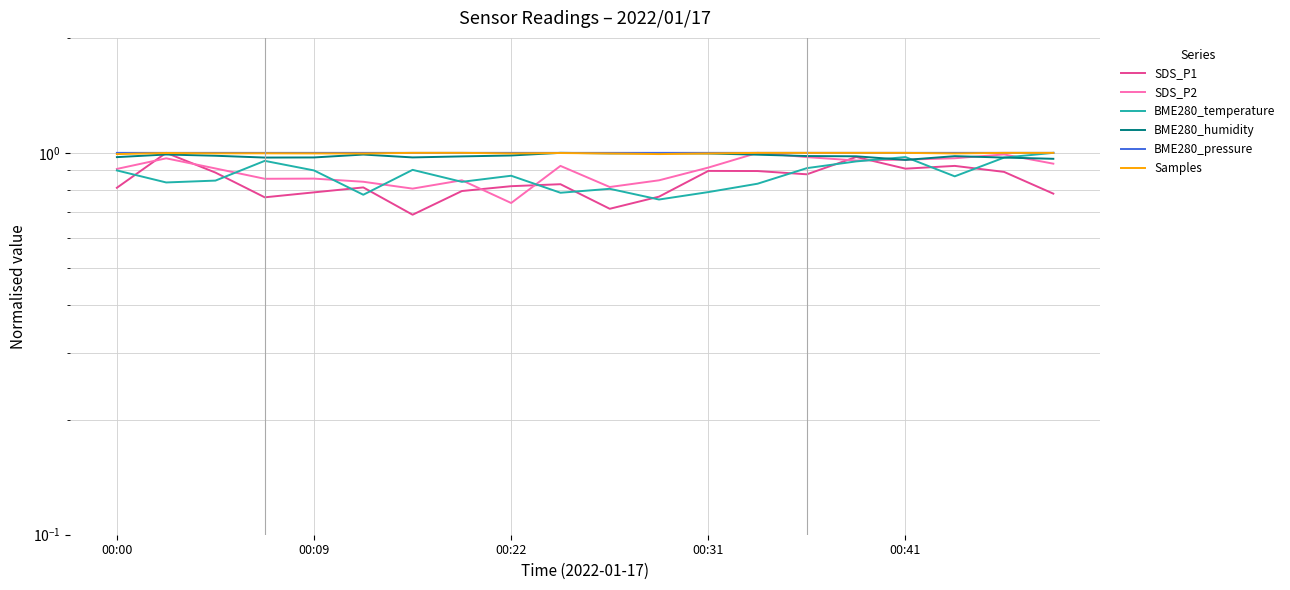

The BME280_pressure series shows 1.0 at 6. True or false?

True